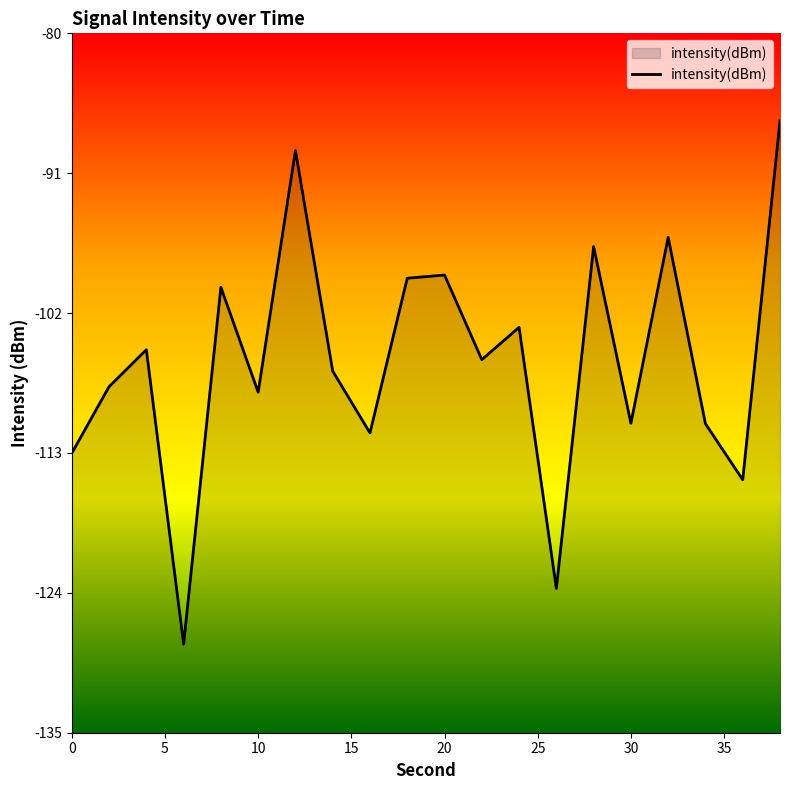

What is the approximate value at 30?

-110.7